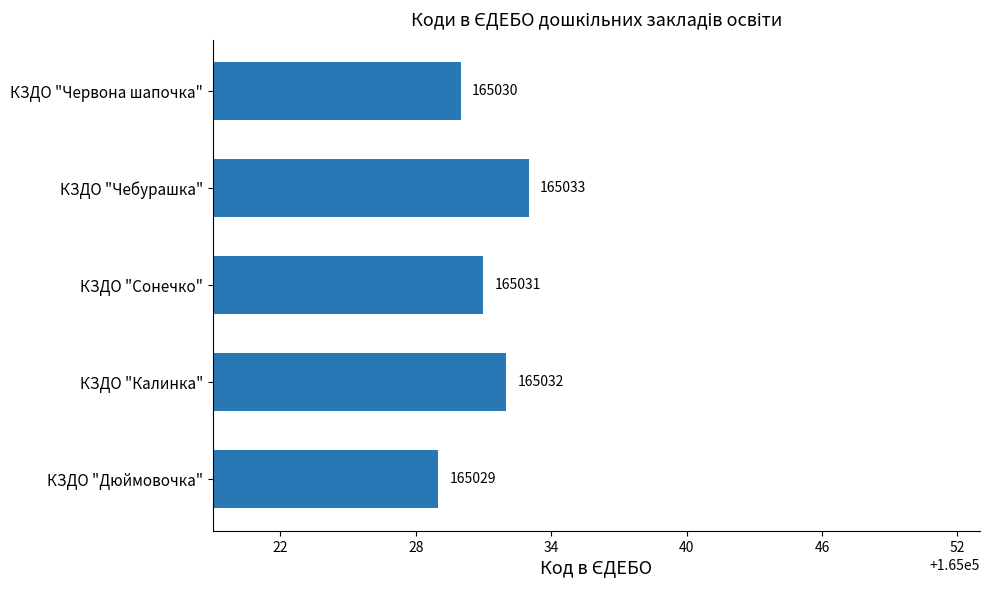

What is the ratio of the value at КЗДО "Чебурашка" to the value at КЗДО "Калинка"?

1.0